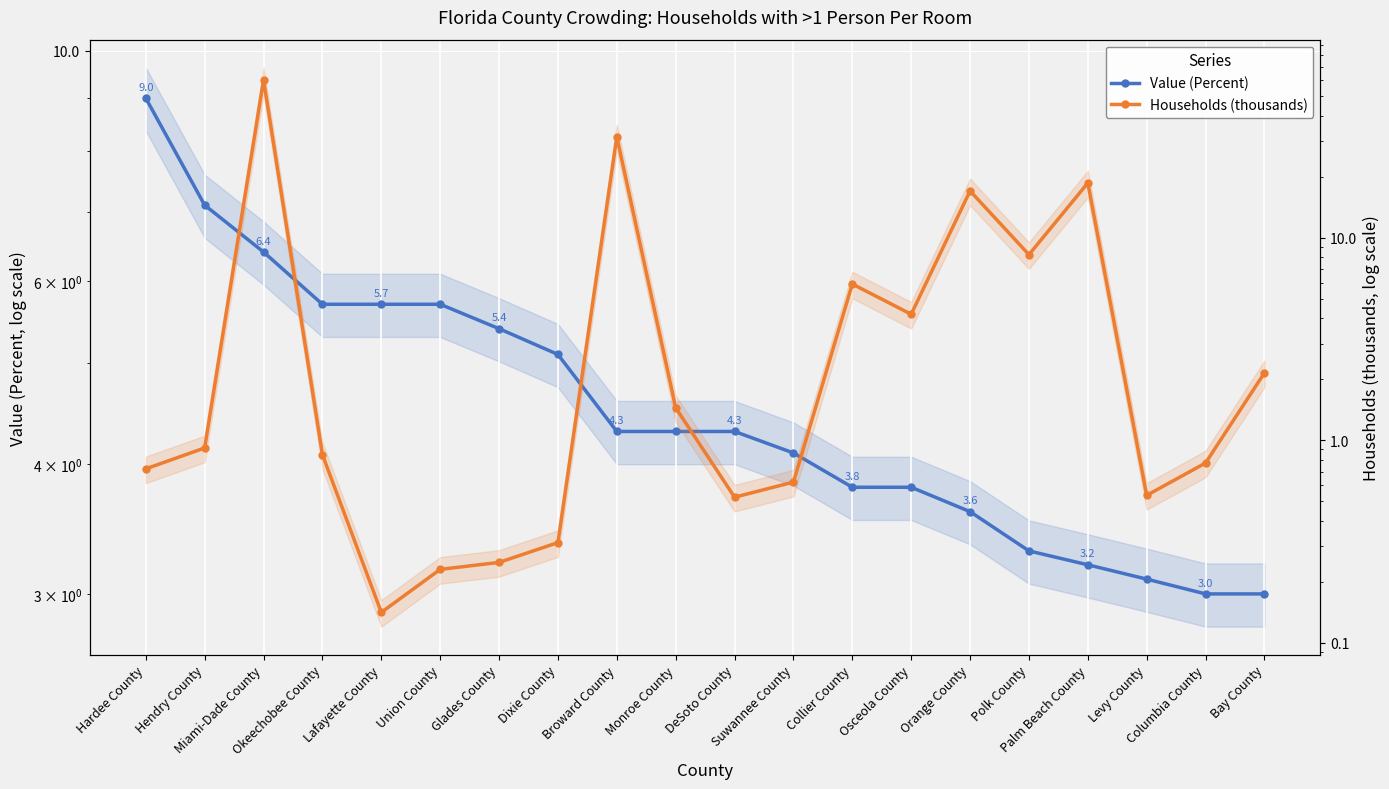

What is the difference between the highest and lowest values at DeSoto County?

3.8